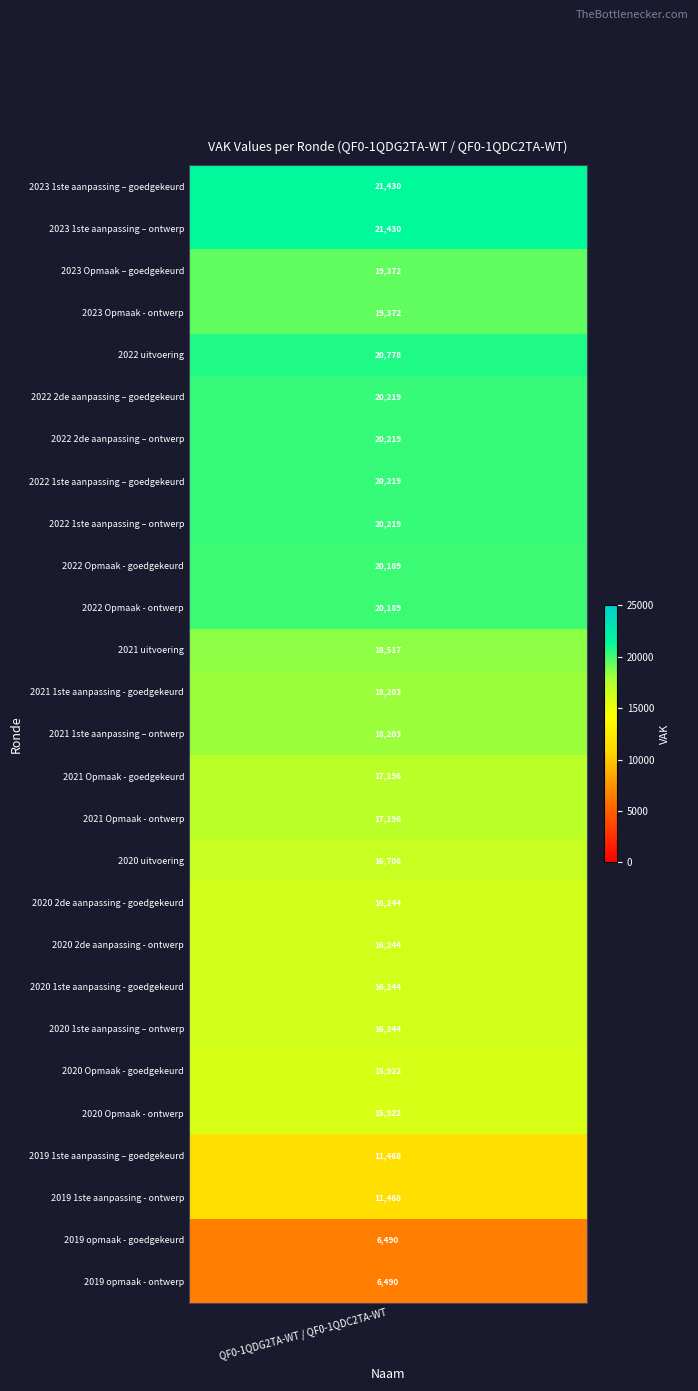

At which category does the chart reach its minimum across all series?

2019 opmaak - goedgekeurd